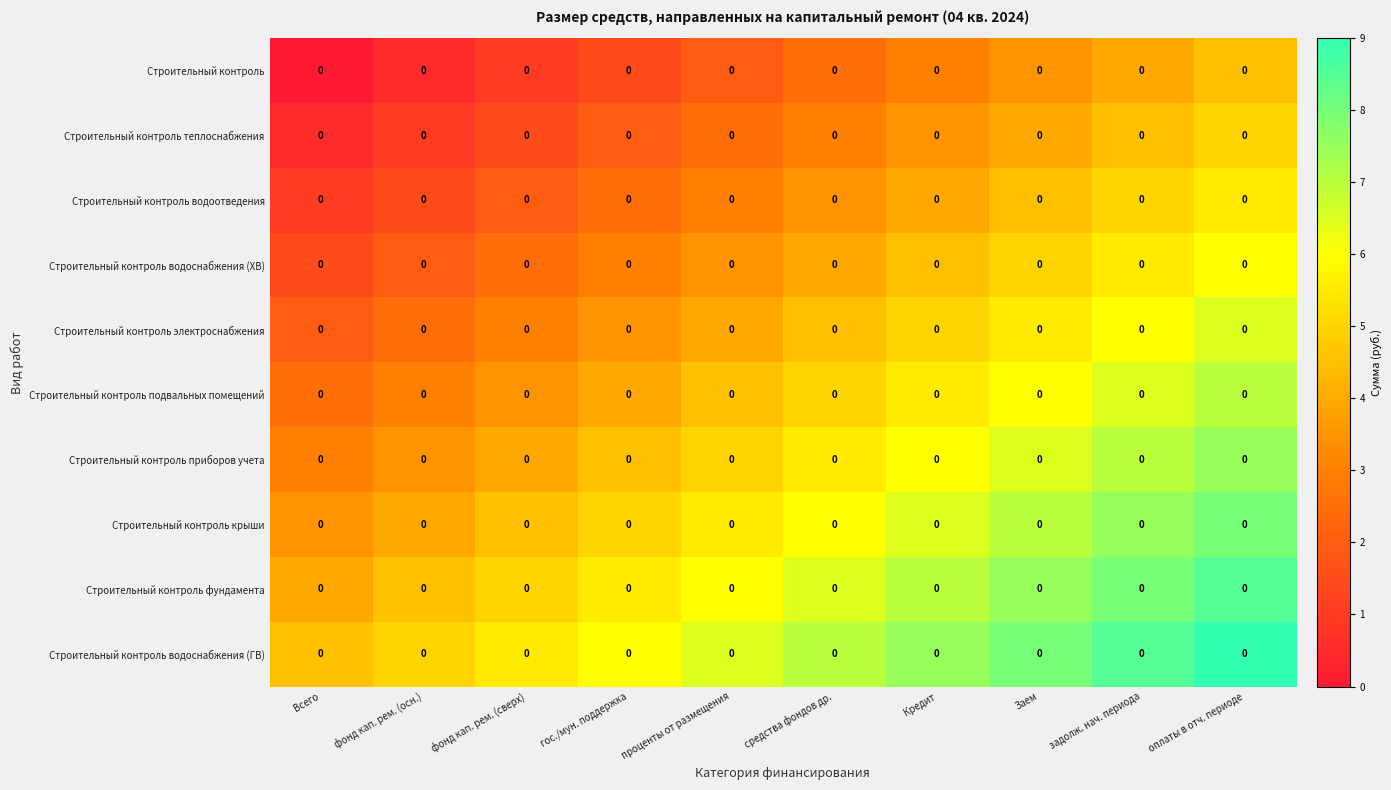

At how many categories does at least one series exceed 4?

10